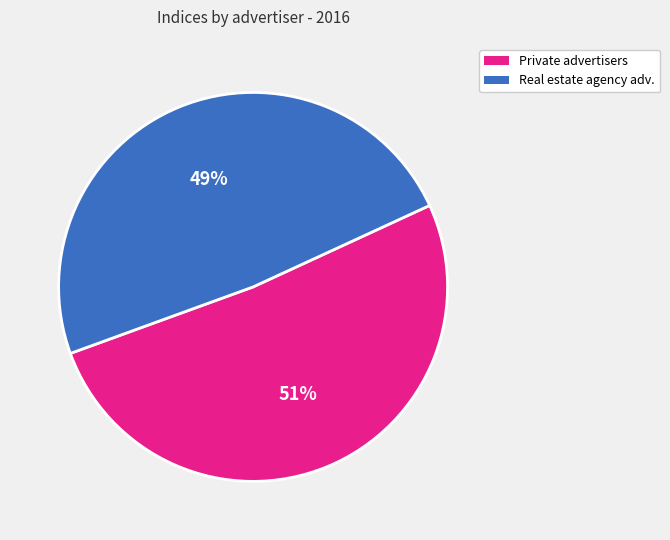

Is there a majority slice in this chart?

Yes